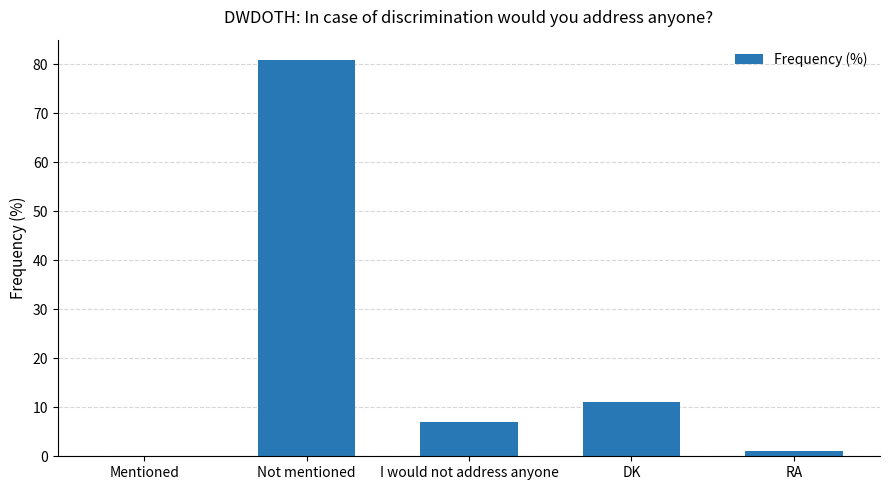

The value at I would not address anyone is 13. True or false?

False